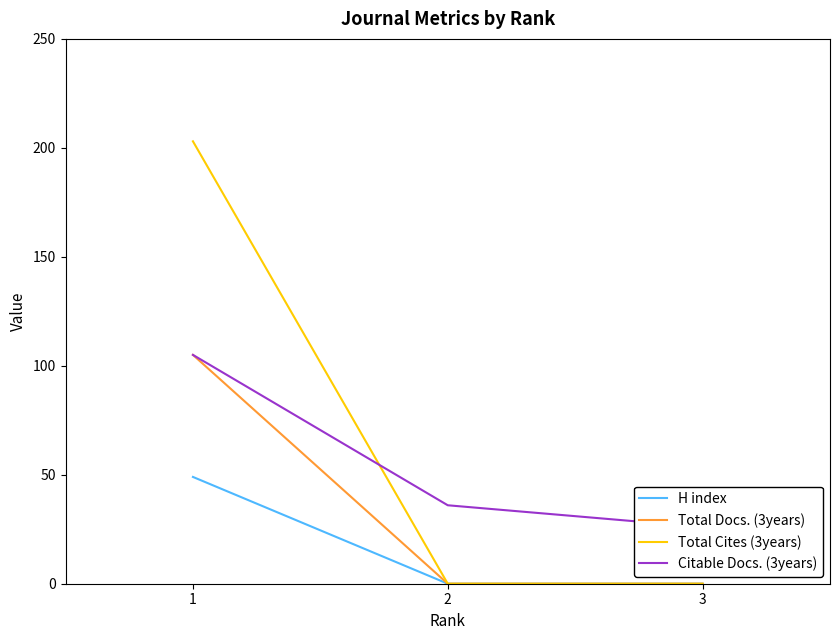

What are all the series names shown in the legend?

H index, Total Docs. (3years), Total Cites (3years), Citable Docs. (3years)